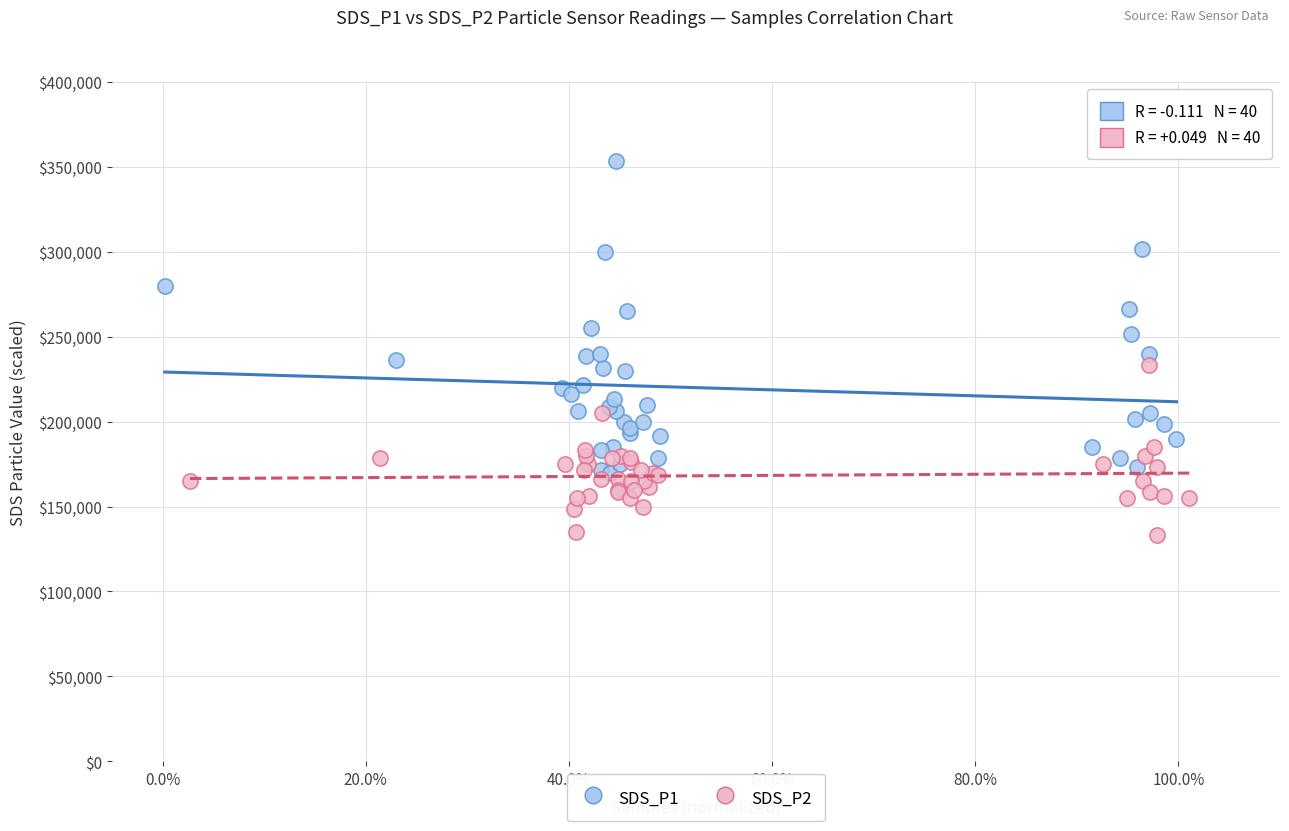

Which series contains the highest Y value?

SDS_P1